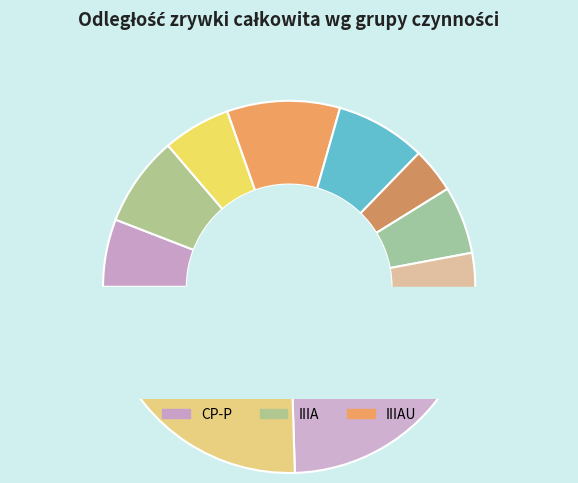

To the nearest percent, what is the difference between the largest and smallest slice percentages?

16%